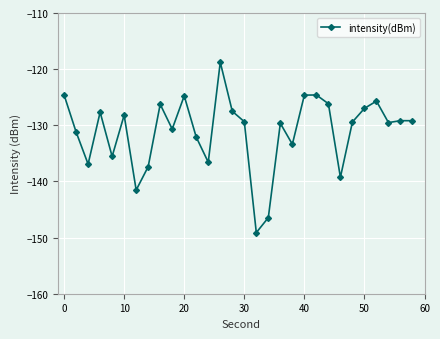

How many lines are shown in the chart?

1